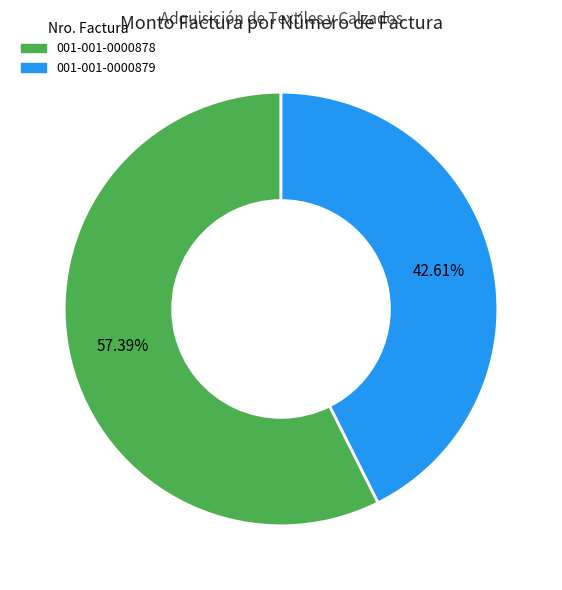

Does 001-001-0000879 represent more than half of the total?

No